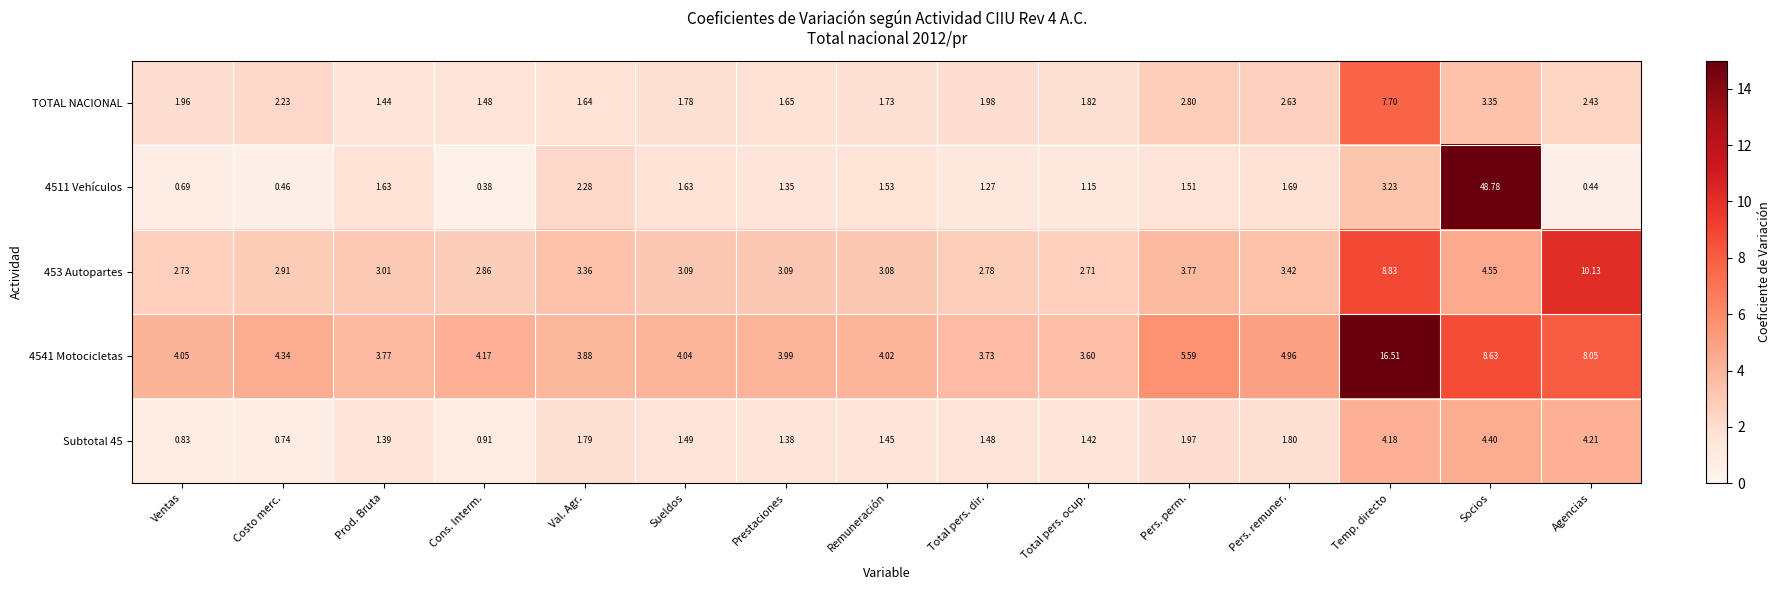

At which label does Subtotal 45 first exceed 1?

Prod. Bruta